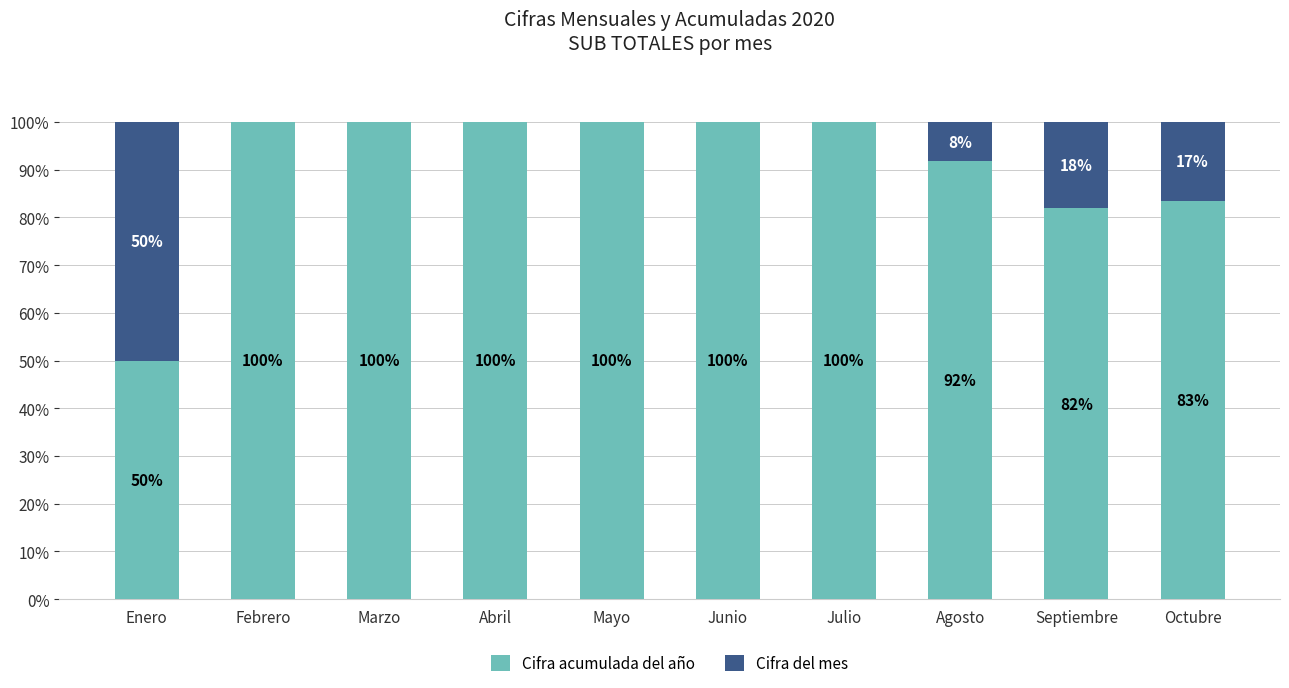

True or false: Cifra acumulada del año has a value of 111.5 at Septiembre.

False